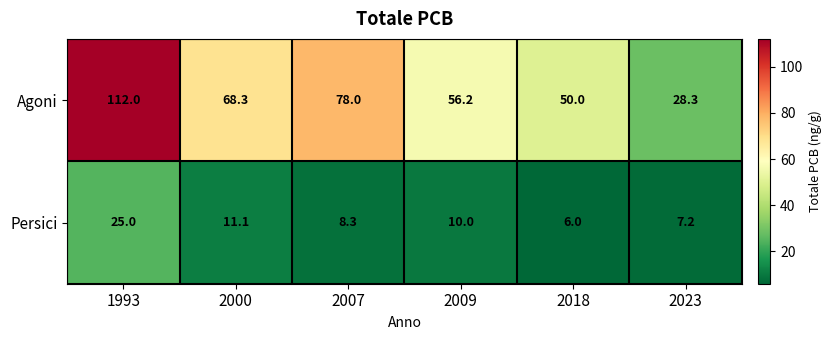

At how many categories does at least one series exceed 13?

6